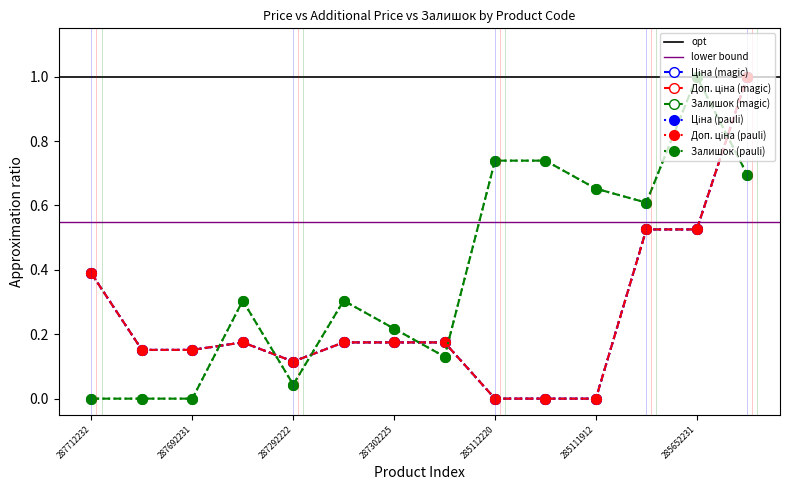

Does the chart have visible grid lines?

No